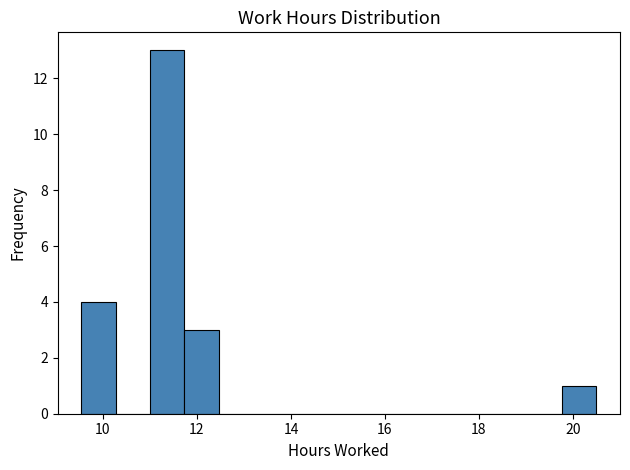

Read against the x-axis, roughly where is the centre of the tallest bar?

11.4